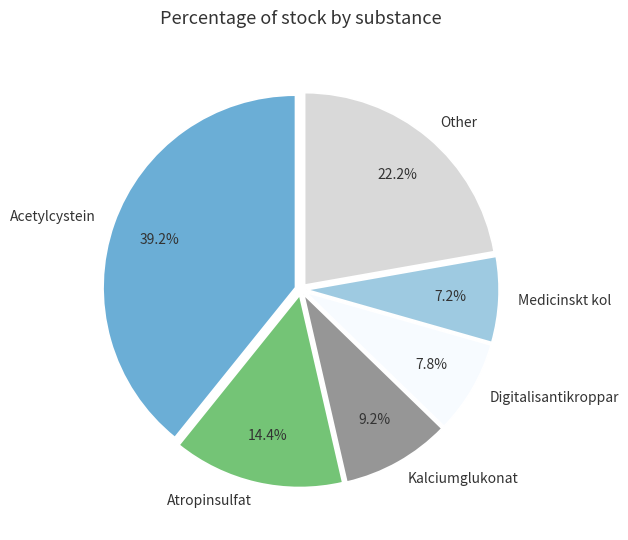

How many segments does this pie chart have?

6